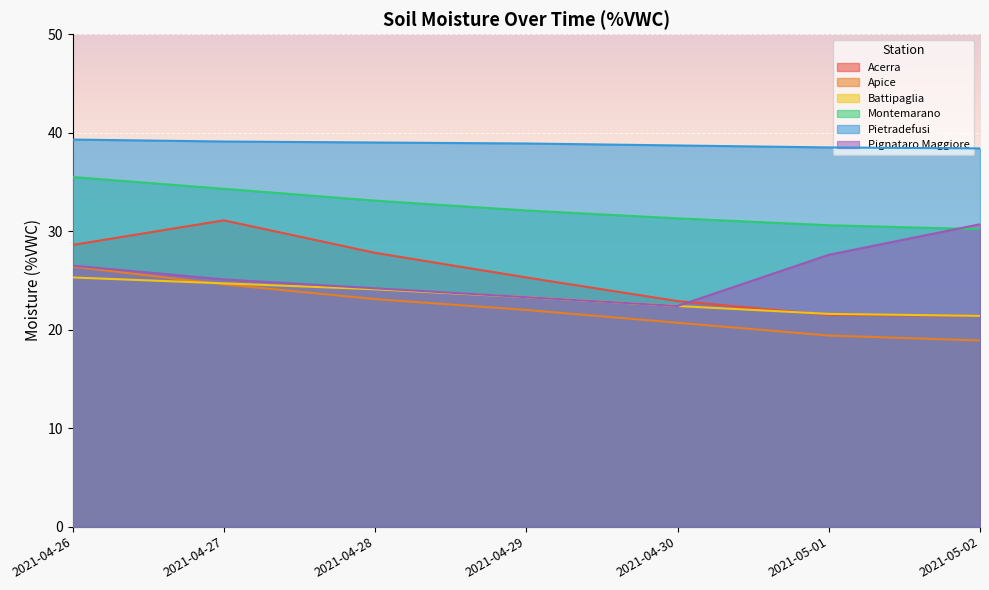

What is the value of the Battipaglia point at the 5th from the left?

22.4